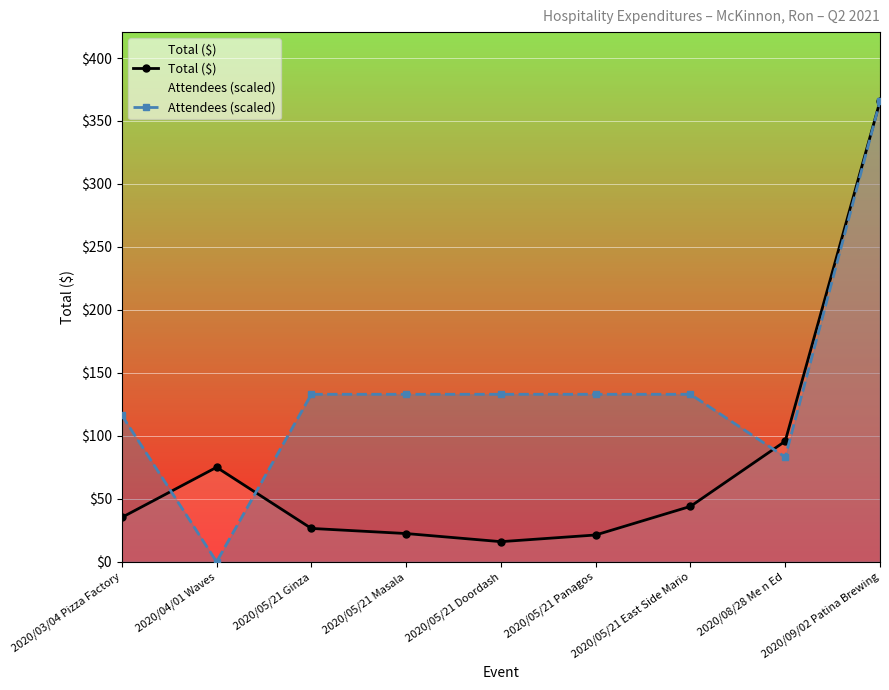

Which category has the highest value in the Total ($) series?

2020/09/02 Patina Brewing